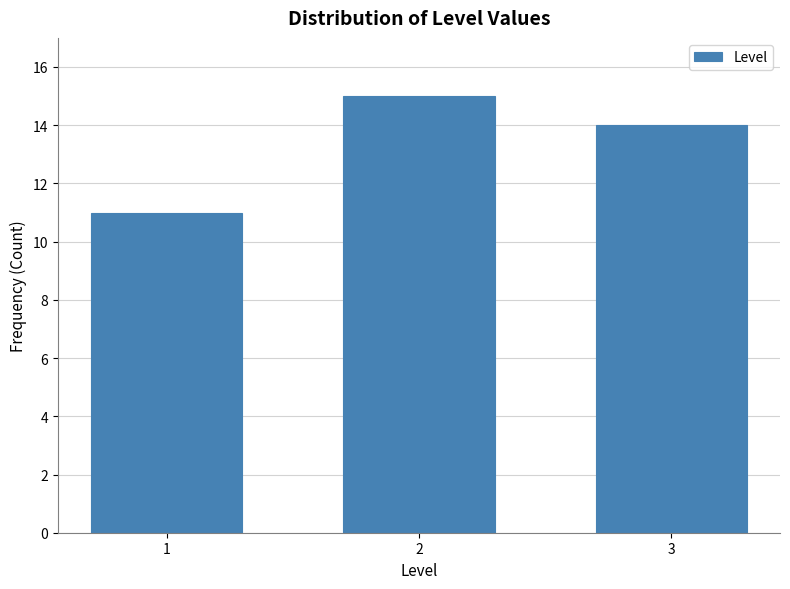

Reading left to right, extract all data points from this chart.

11	15	14